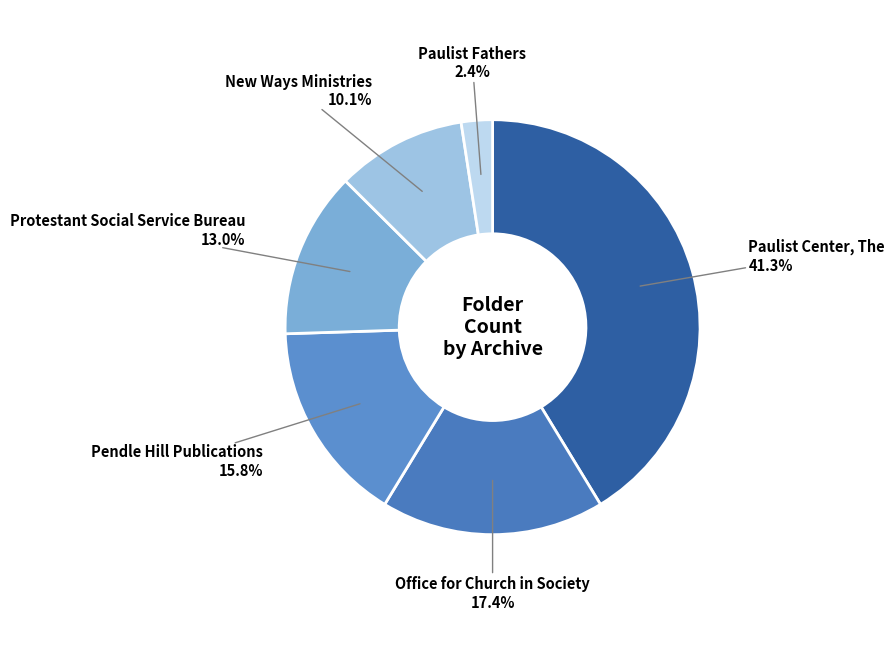

How many slices are in this pie chart?

6